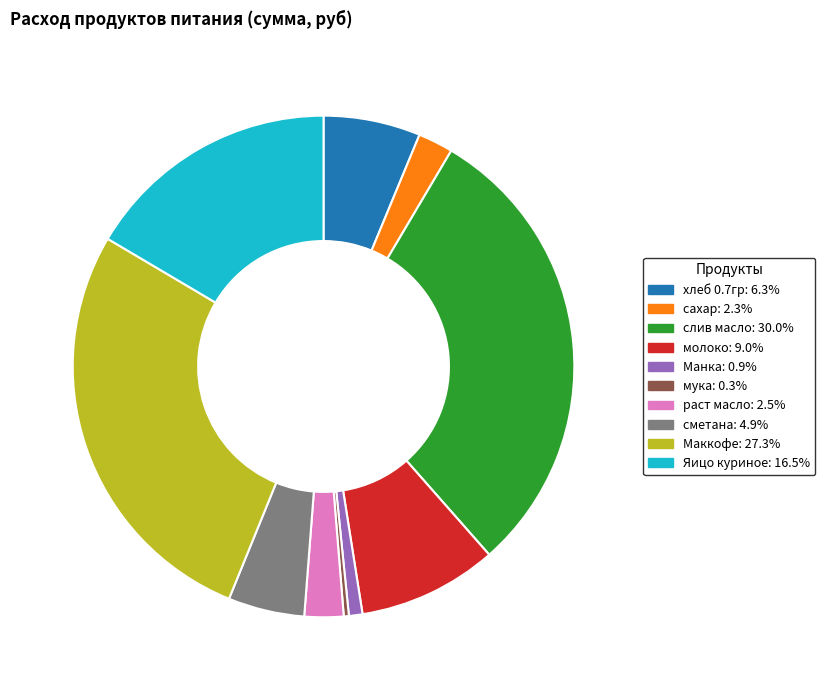

Which category has the biggest portion of the pie?

слив масло